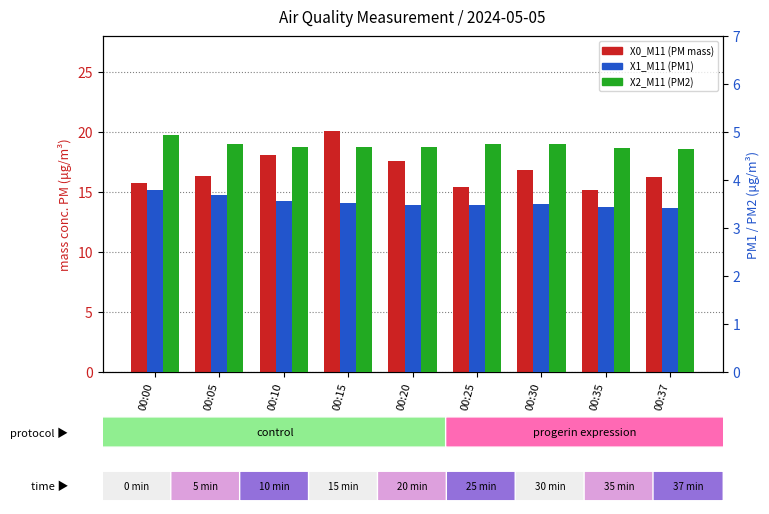

What is the value of the X2_M11 (PM2) bar at the 6th from the left?

4.8